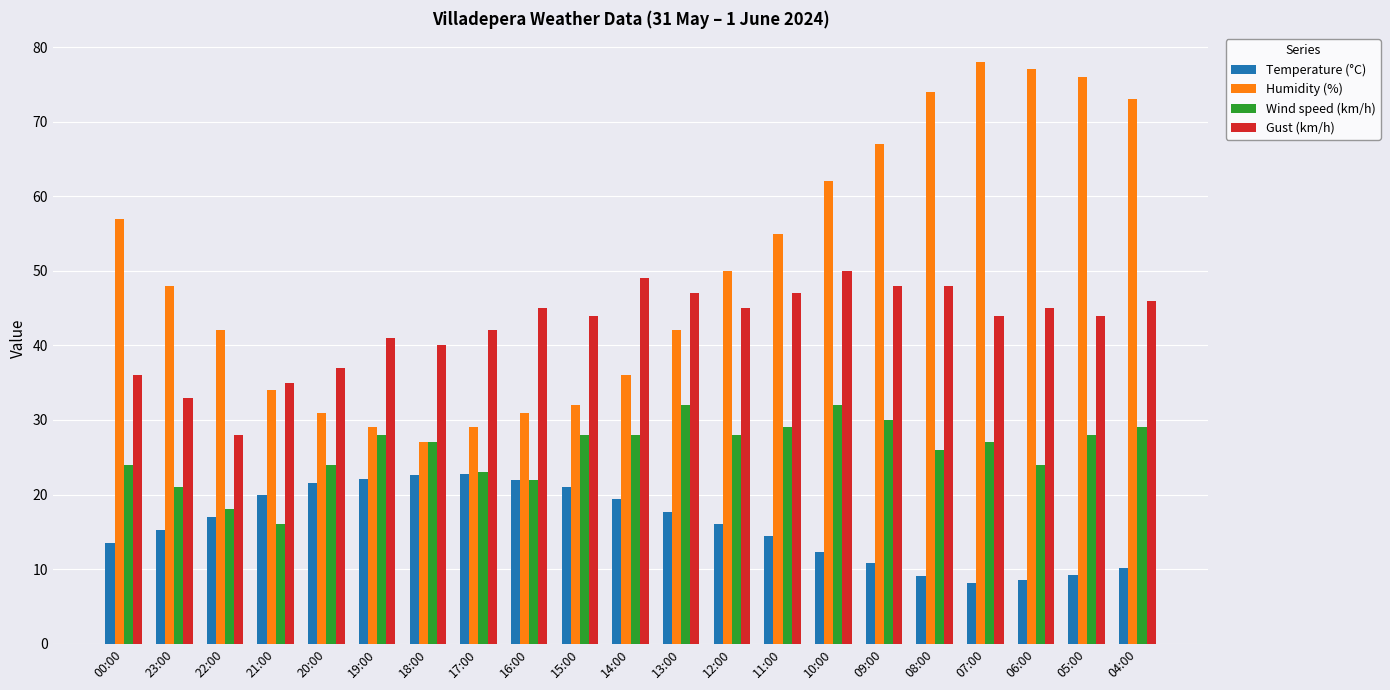

What is the sum of the Gust (km/h) values at 17:00 and 23:00?

75.0